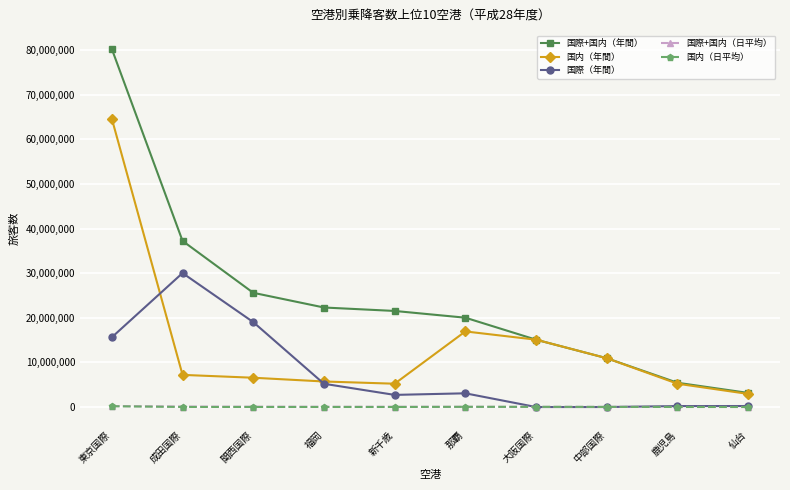

What is the label of the 1st point from the left?

東京国際